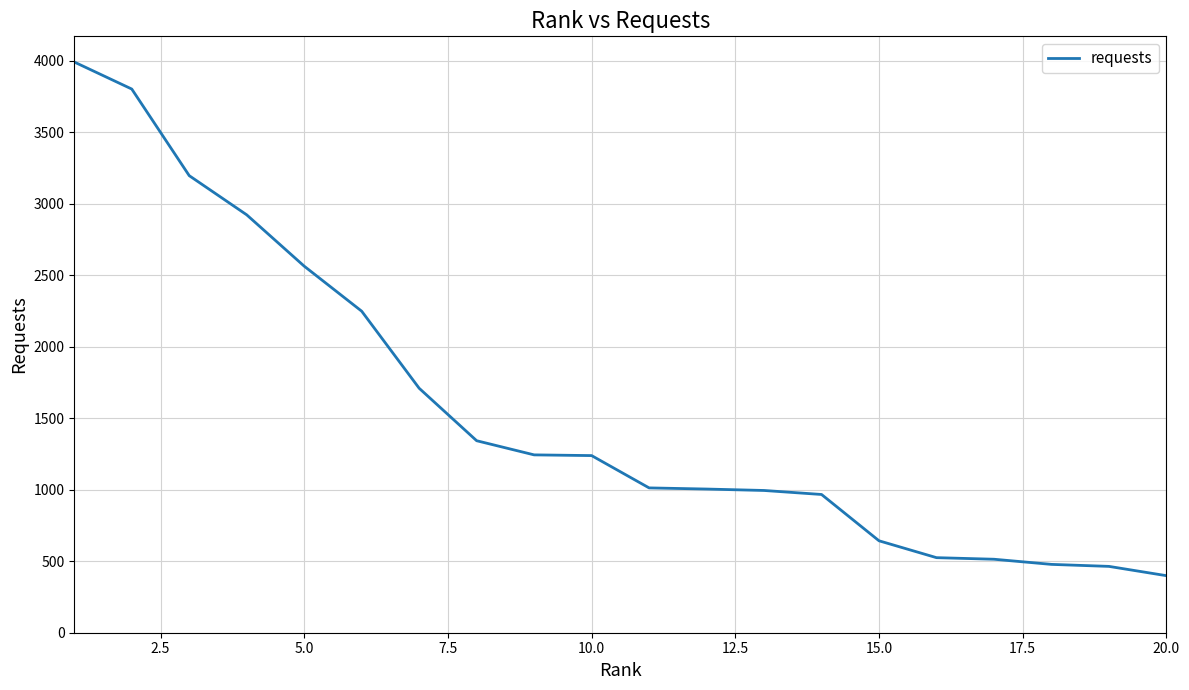

What is the difference between the maximum and minimum values?

3593